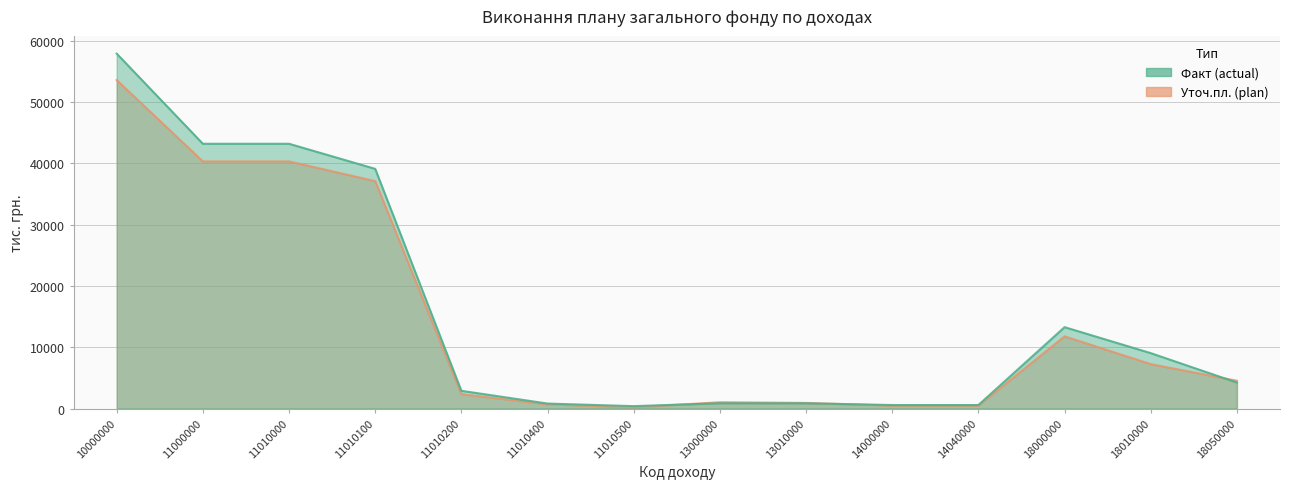

Count the number of categories in the chart.

14